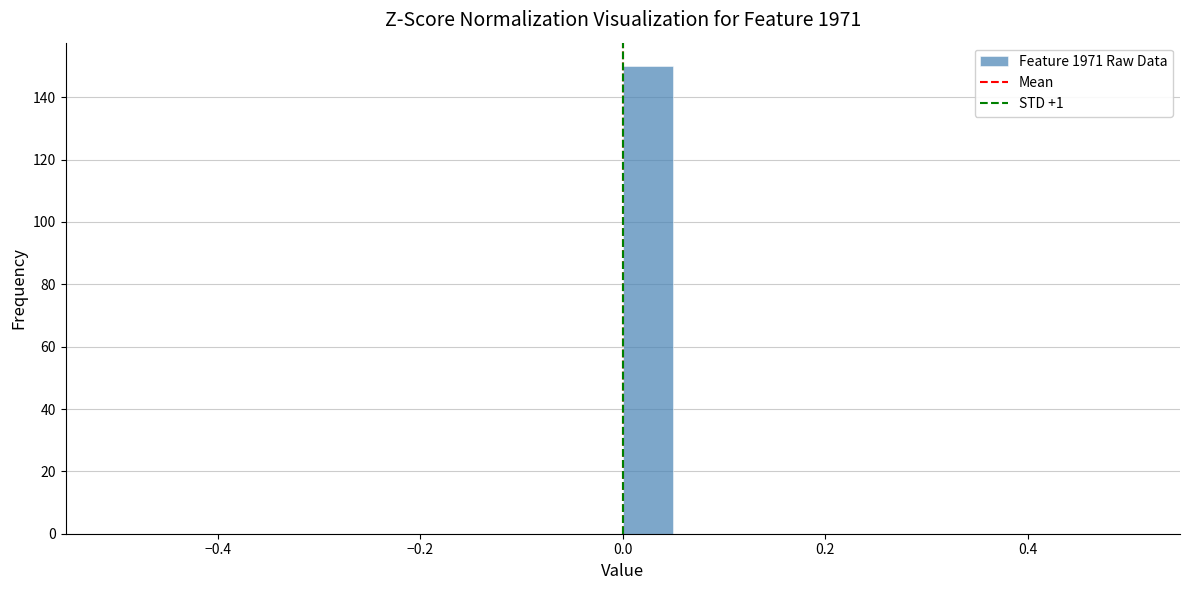

Read against the x-axis, roughly where is the centre of the tallest bar?

0.02